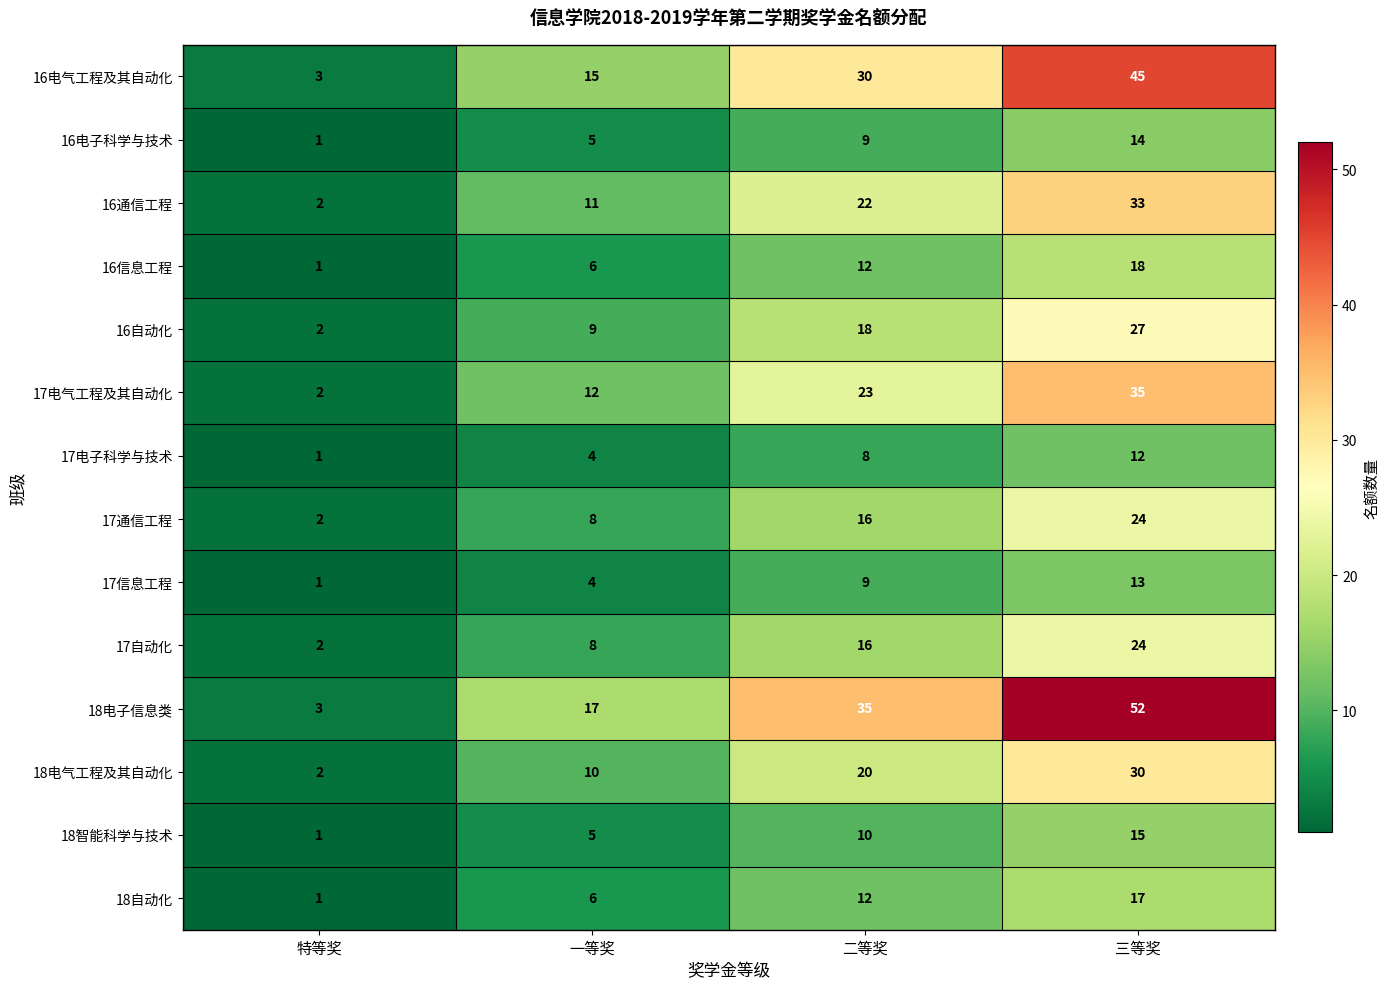

At which category does the chart reach its peak across all series?

三等奖